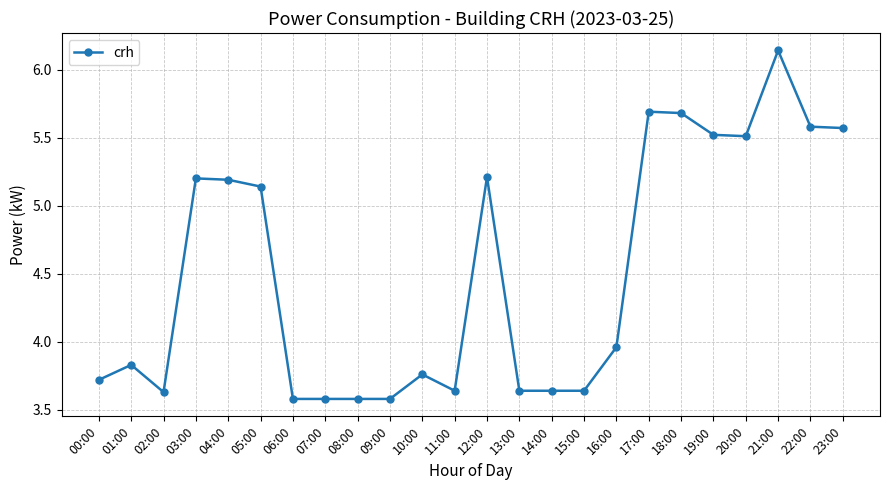

The chart shows a value of 8.2 at 12:00. True or false?

False